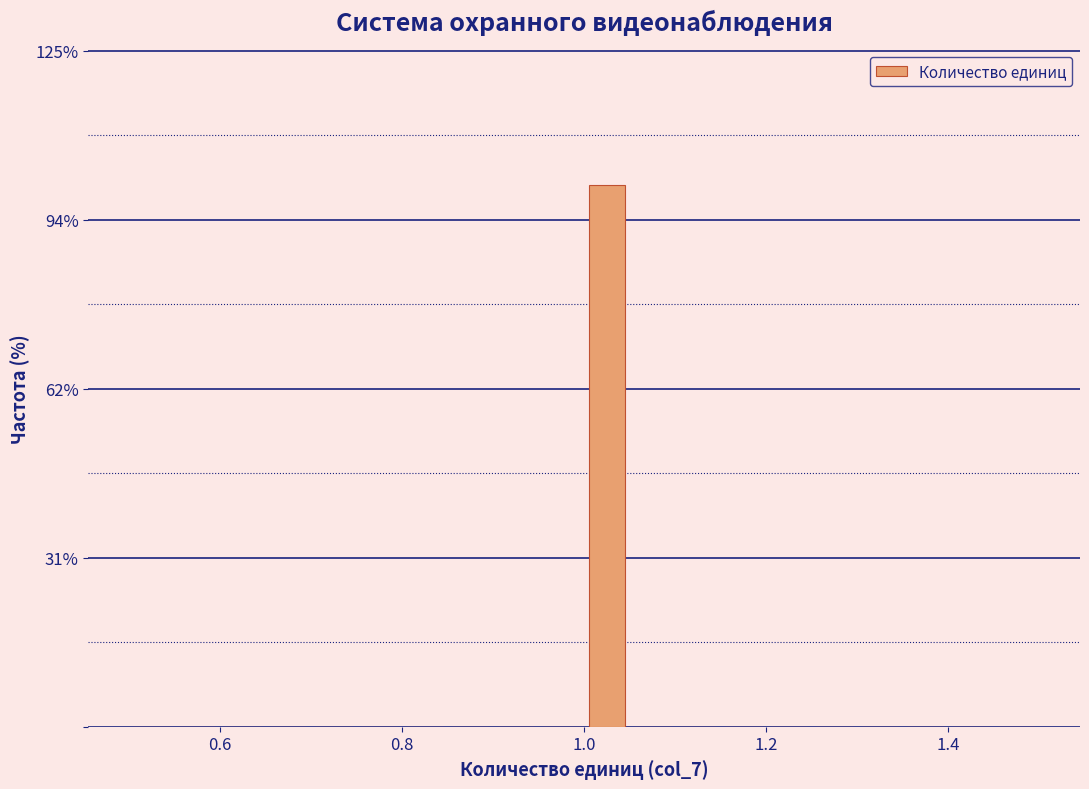

Around what value on the x-axis is the tallest bar? Give the approximate position of its centre, as read against the axis.

1.02